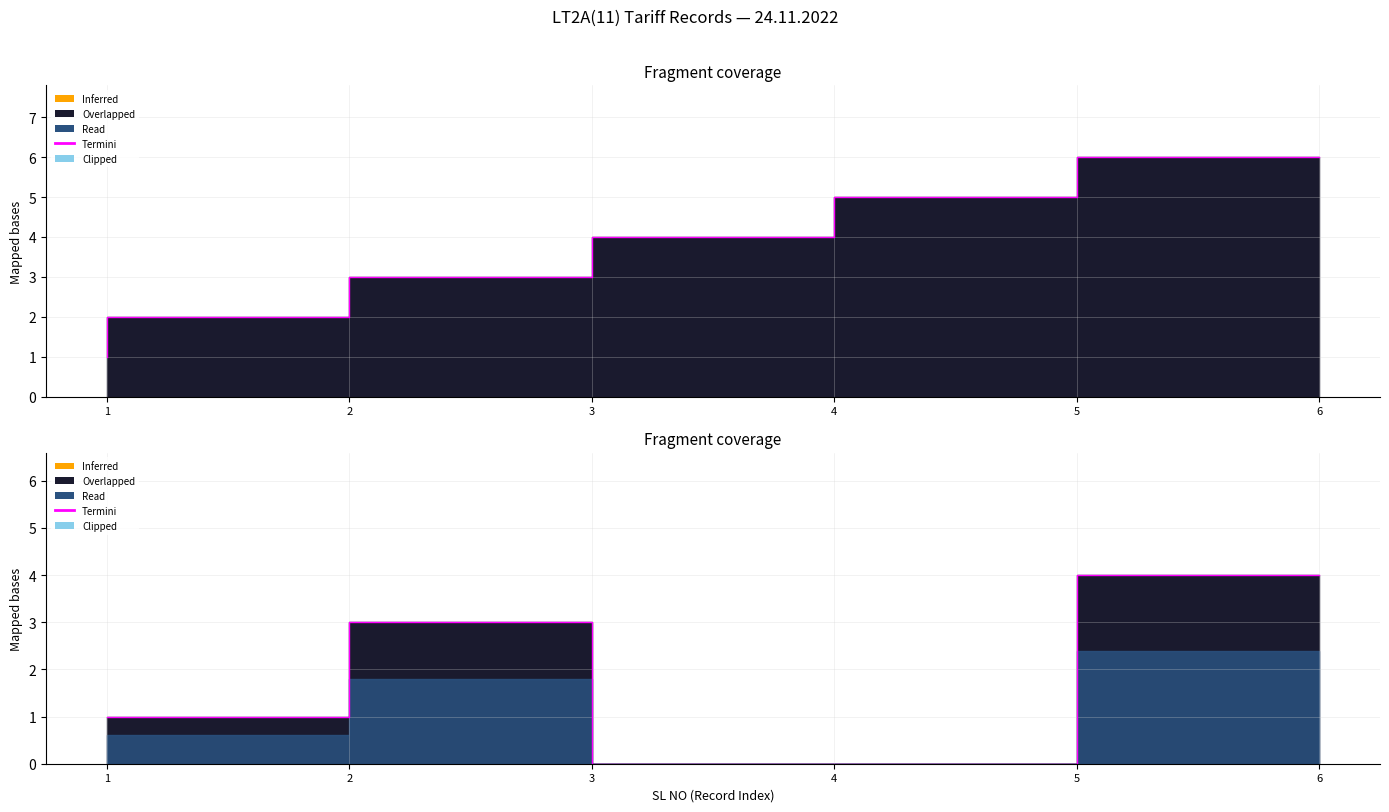

True or false: the data shows 1 at 1.

True